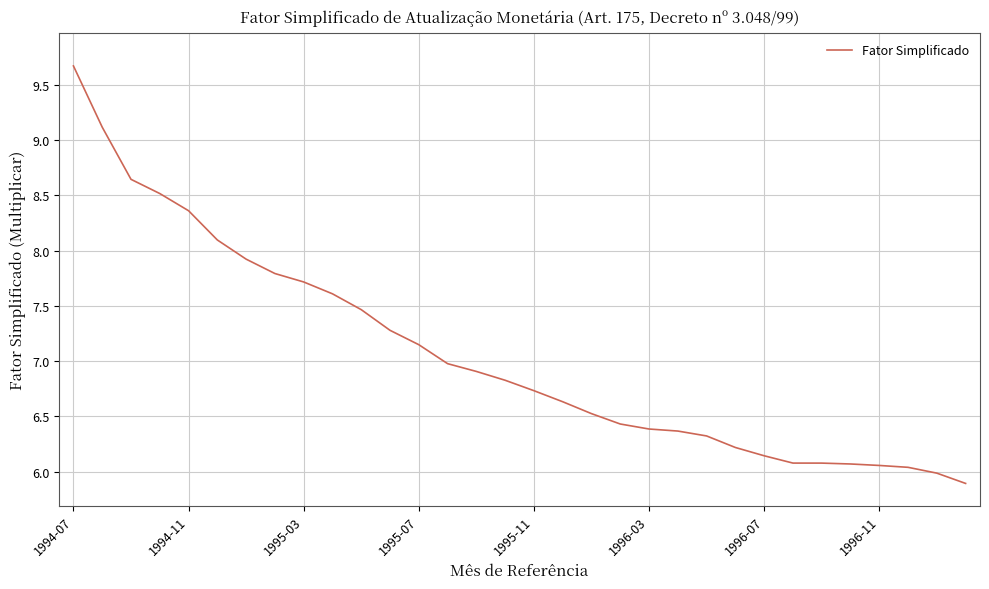

What is the maximum value shown in the chart?

9.7